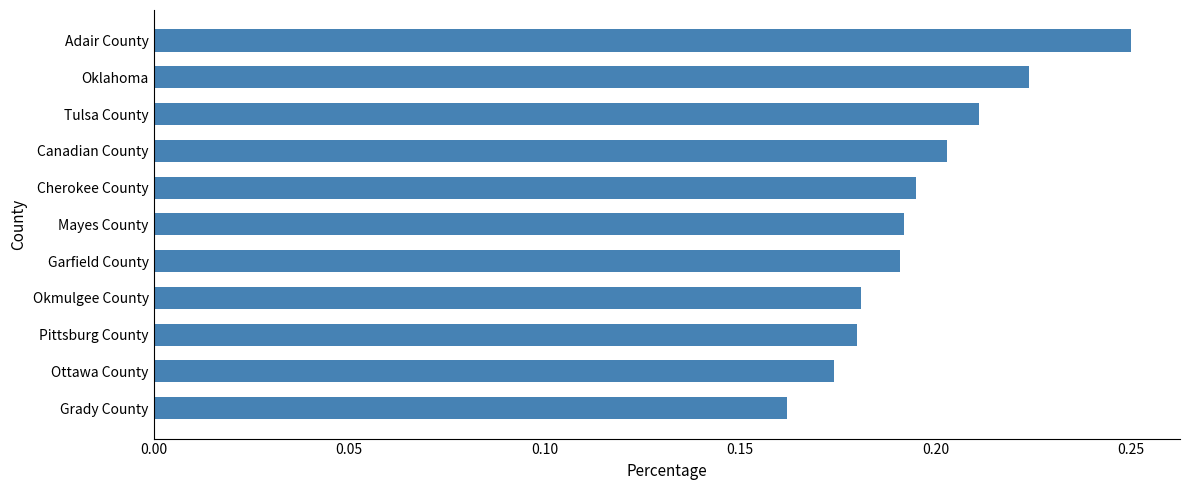

Which has a higher value, Grady County or Adair County?

Adair County